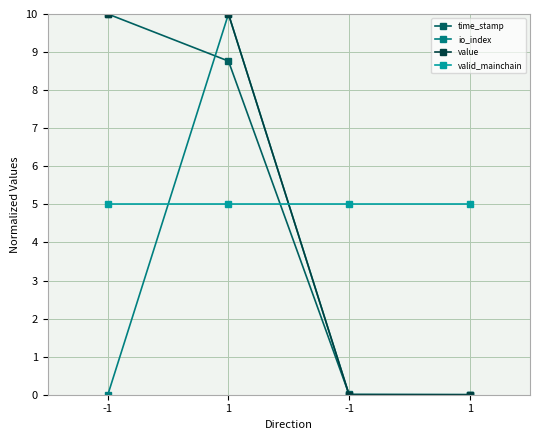

What is the label of the 1st point from the right?

1